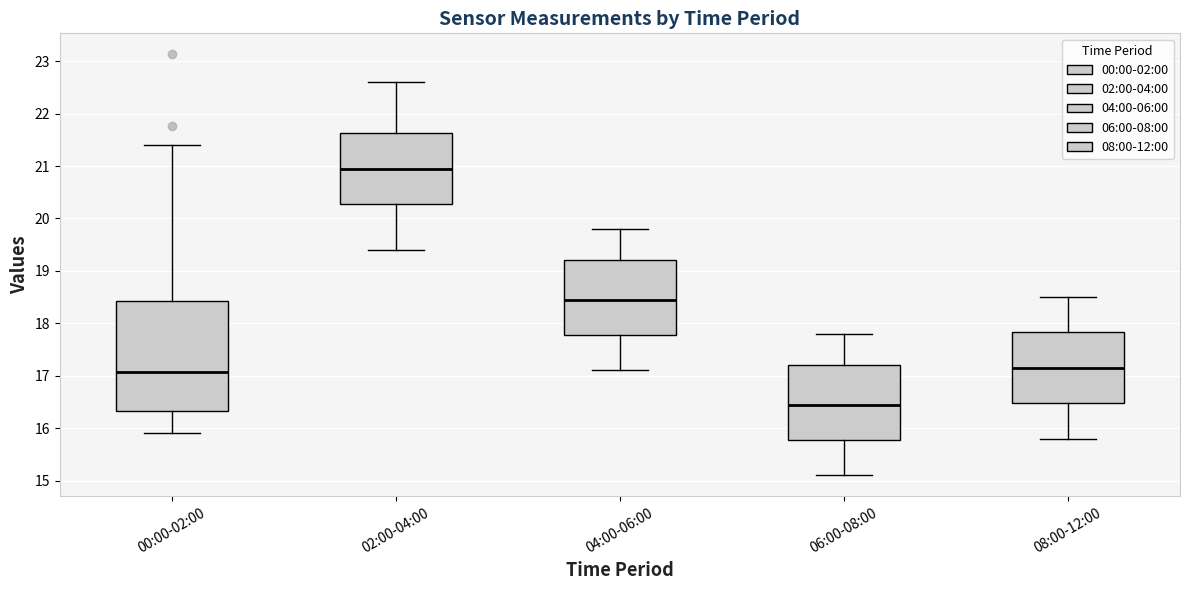

Reading left to right, transcribe this box plot: for each box, give where its median line is, the range the box spans, and where its two whiskers end, as read against the y-axis. The values are not printed on the chart, so give them approximately, as read against the axis.

00:00-02:00: median 17.1, box 16.3 to 18.4, whiskers 15.9 to 21.4
02:00-04:00: median 21.0, box 20.3 to 21.6, whiskers 19.4 to 22.6
04:00-06:00: median 18.5, box 17.8 to 19.2, whiskers 17.1 to 19.8
06:00-08:00: median 16.5, box 15.8 to 17.2, whiskers 15.1 to 17.8
08:00-12:00: median 17.2, box 16.5 to 17.8, whiskers 15.8 to 18.5